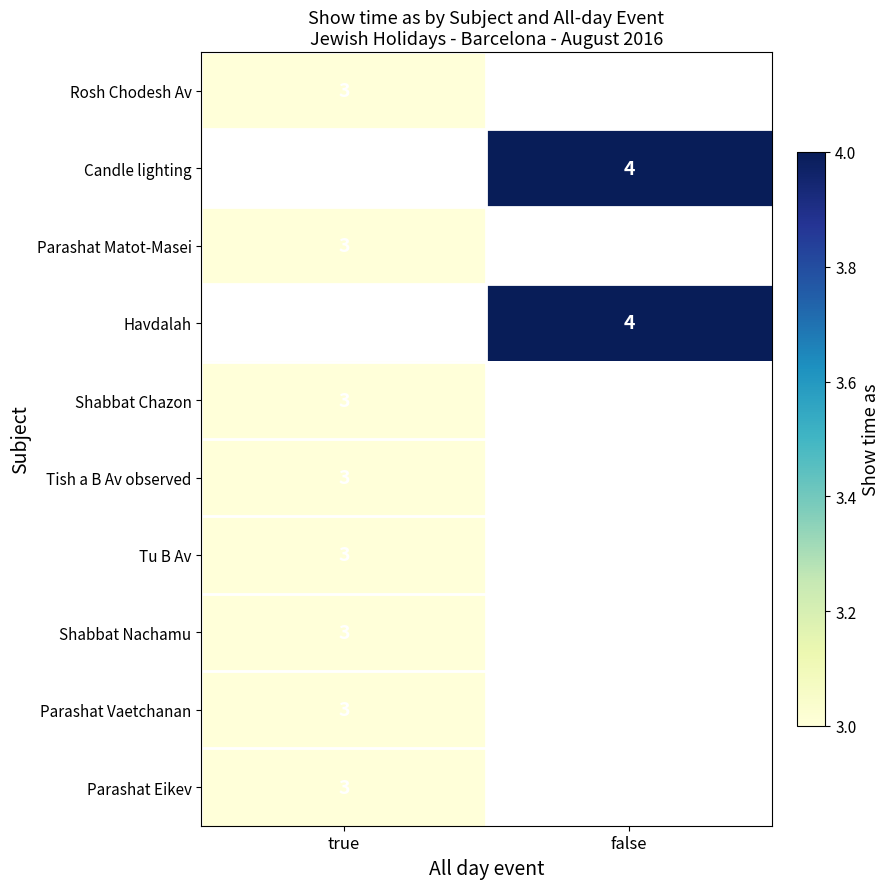

True or false: Tish a B Av observed has a value of 1 at true.

False